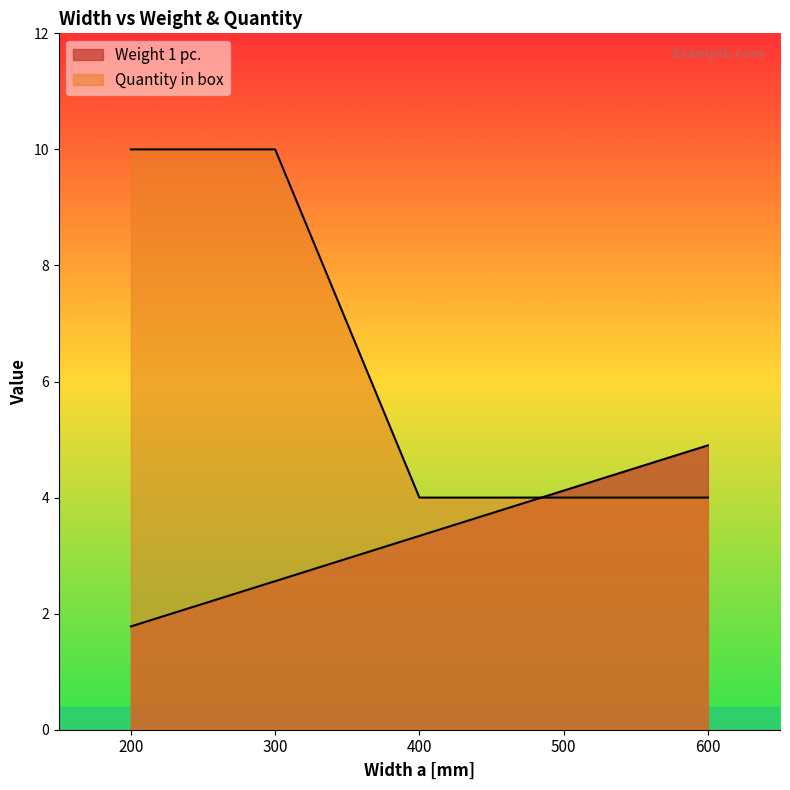

Between 500 and 600, which is larger?

600